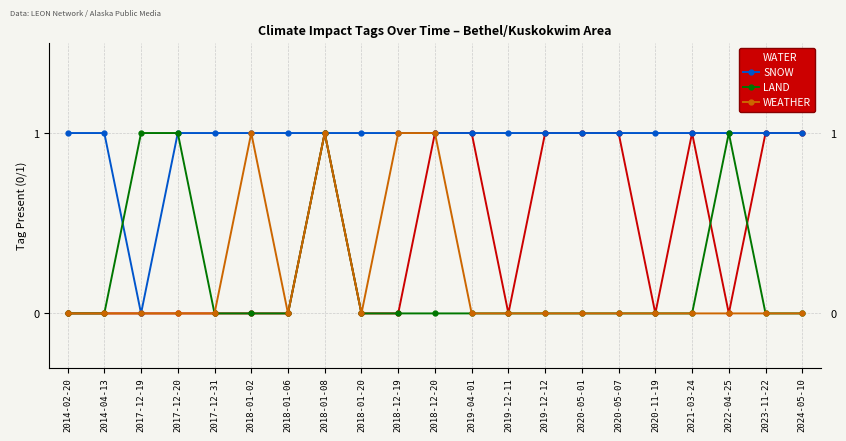

True or false: LAND has a value of 0 at 2021-03-24.

True